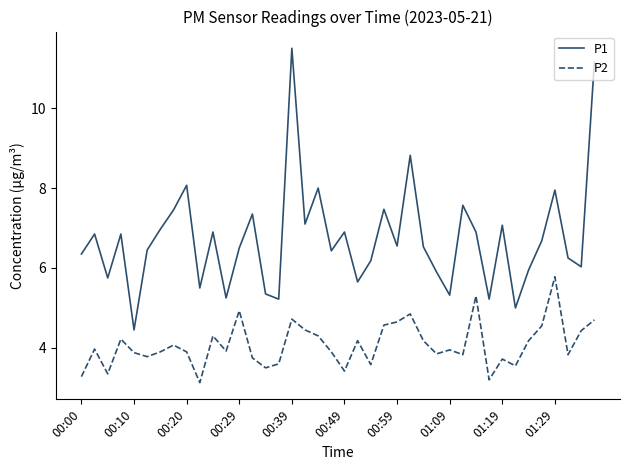

What are all the series names shown in the legend?

P1, P2